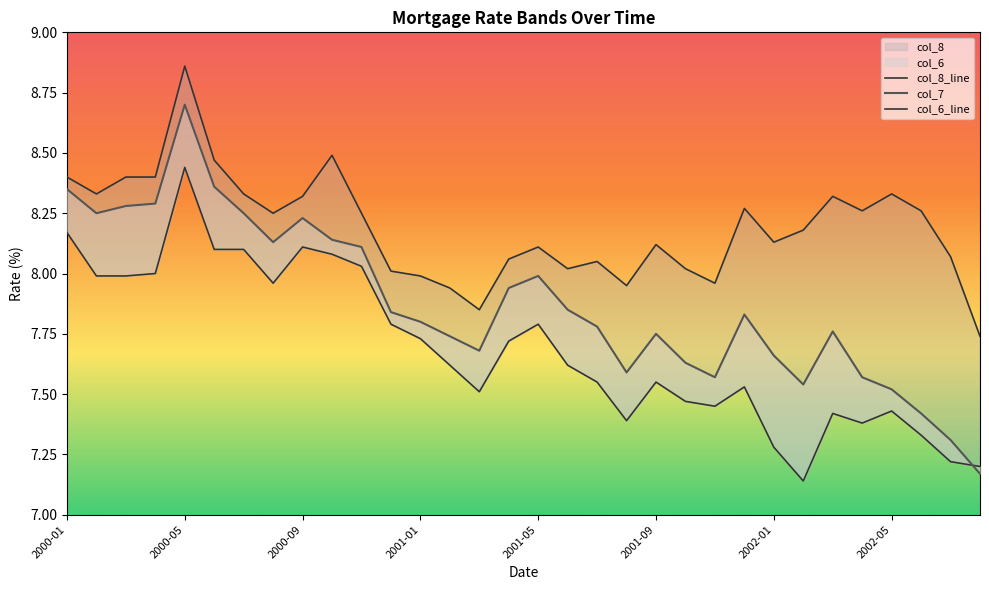

Rank the series by their maximum value, from lowest to highest.

col_6_line, col_7, col_8_line